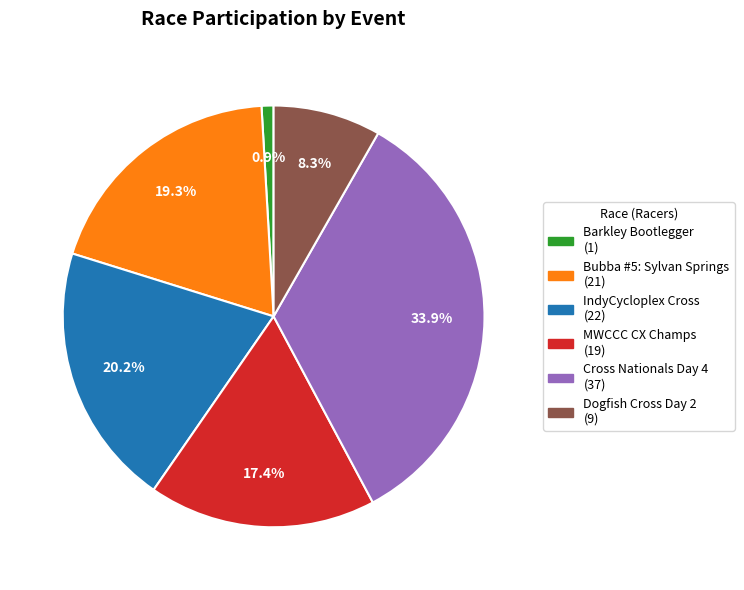

Is there a majority slice in this chart?

No